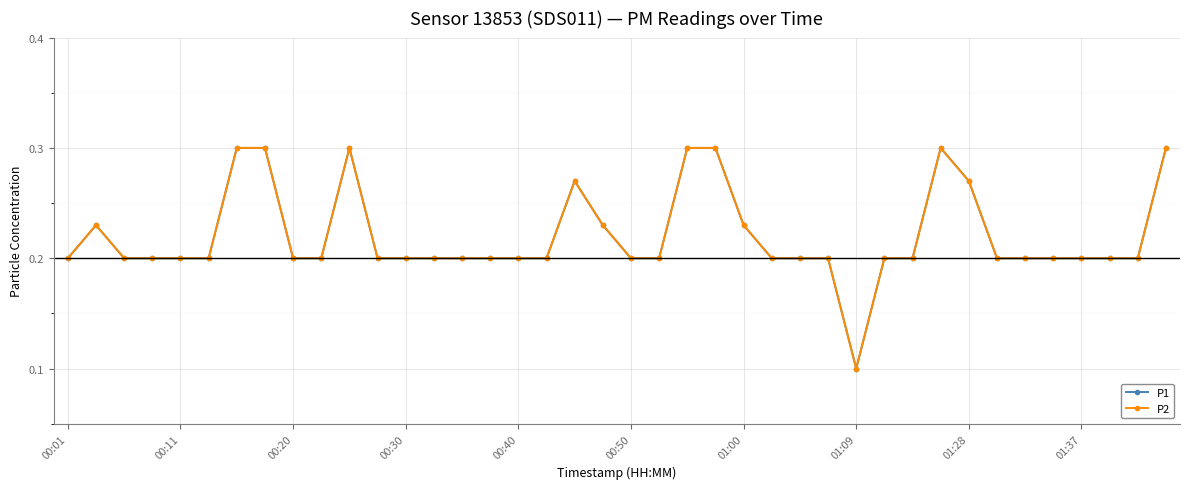

What is the value of the P1 point at the 30th from the left?

0.2